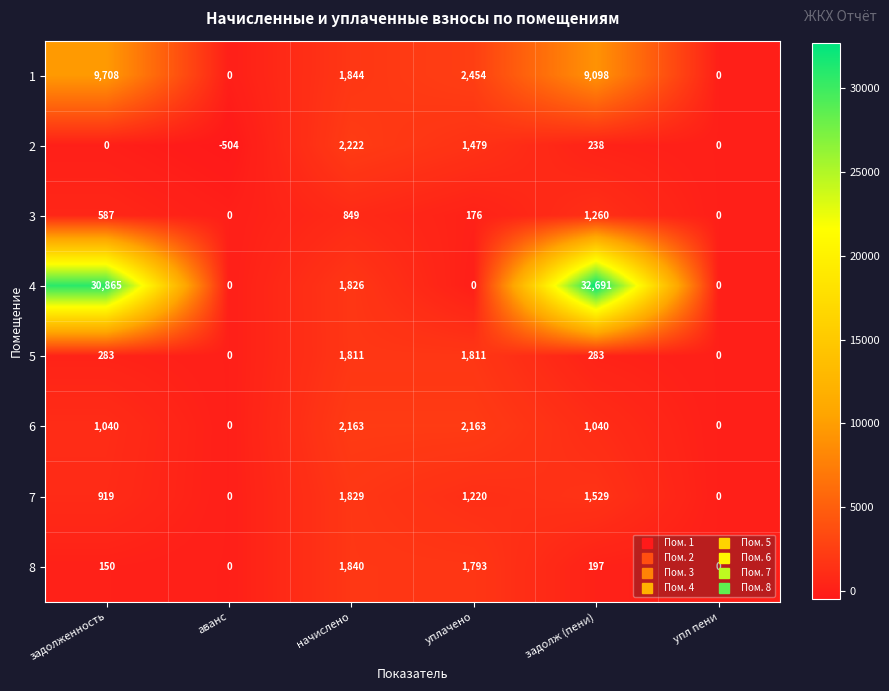

Where does the 7 series first go above 1220?

начислено